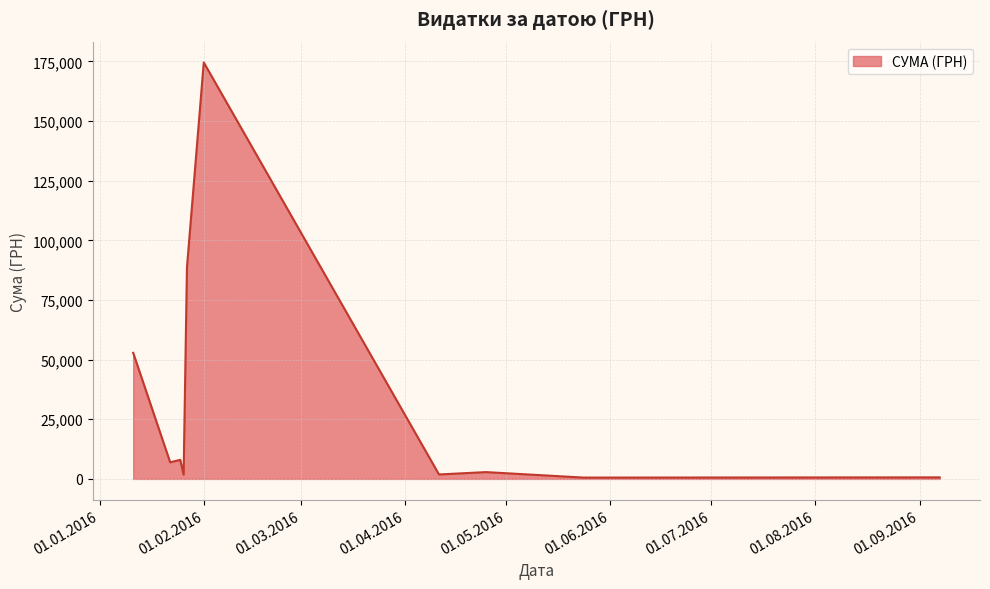

What is the difference between the maximum and minimum values?

173992.7